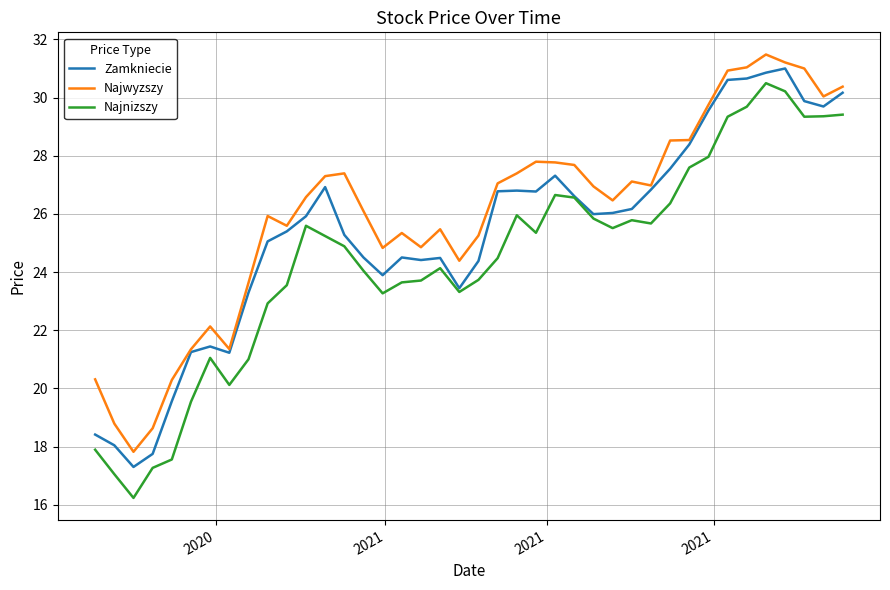

Rank the series by their maximum value, from highest to lowest.

Najwyzszy, Zamkniecie, Najnizszy